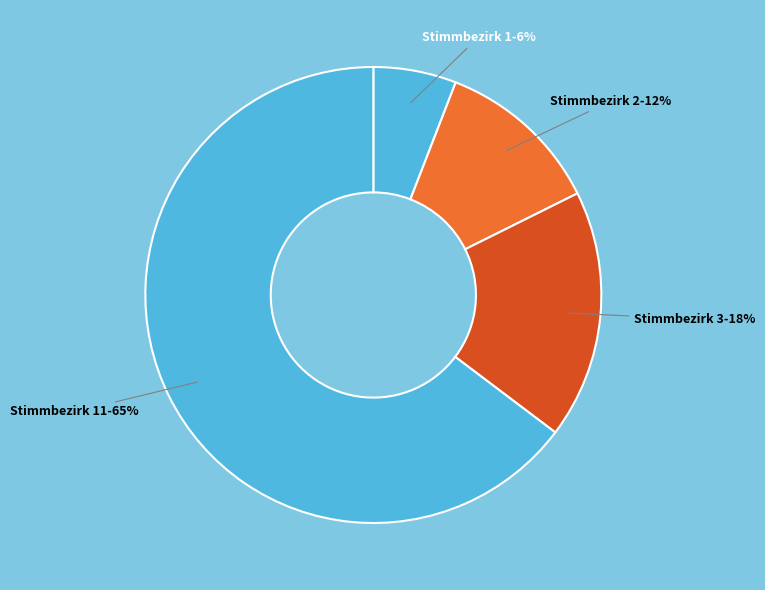

True or false: Stimmbezirk 11 accounts for 65% of the total.

True